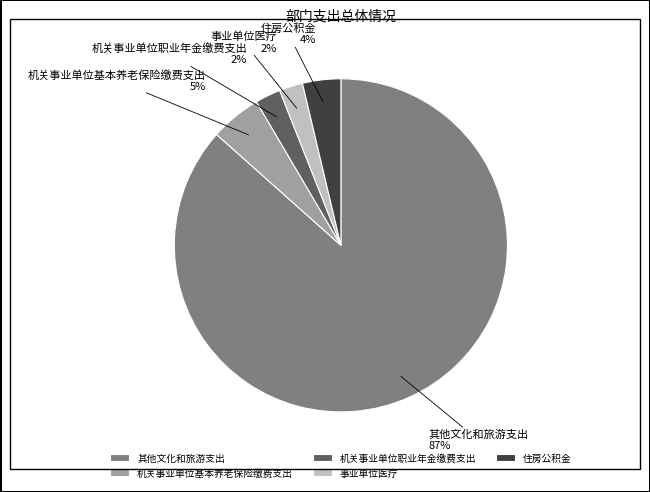

To the nearest percent, what portion does 住房公积金 represent?

4%